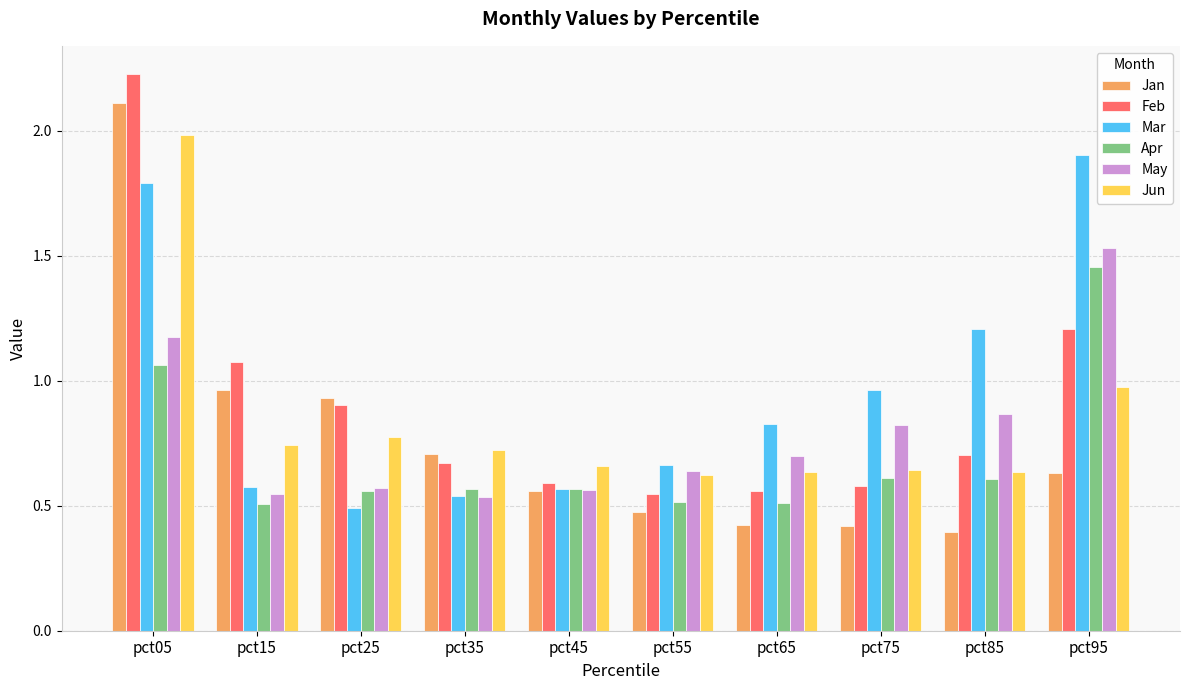

What are all the series names shown in the legend?

Jan, Feb, Mar, Apr, May, Jun